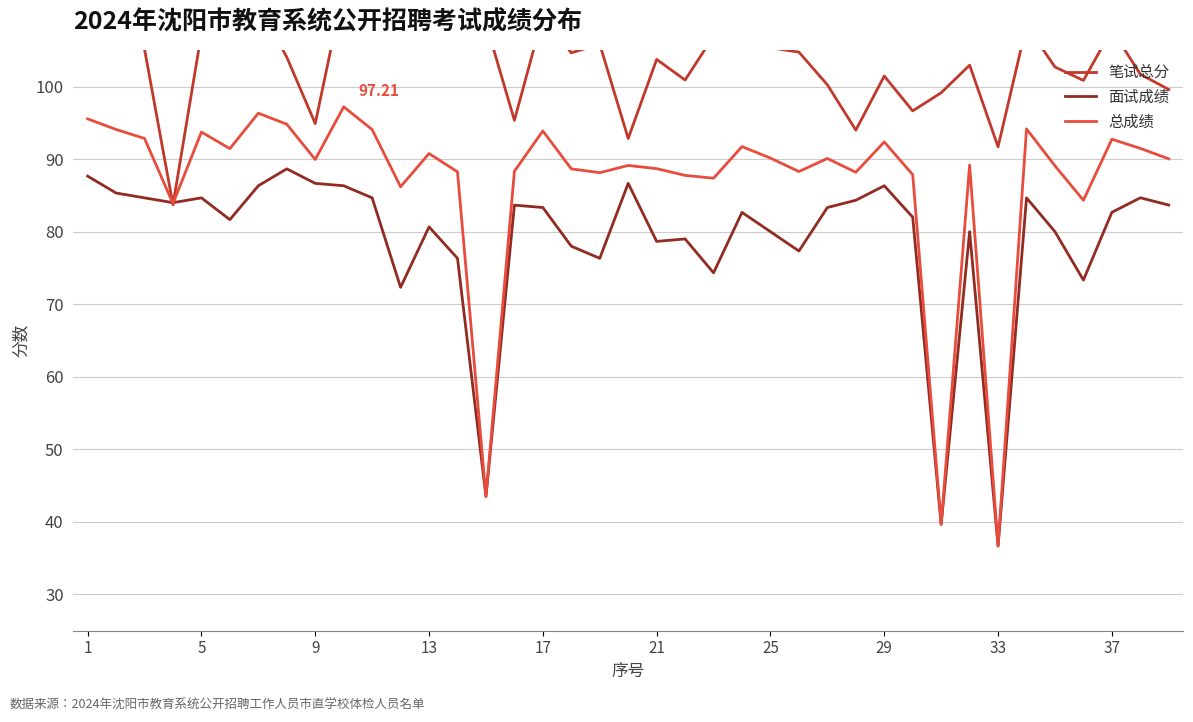

What is the lowest value of the 面试成绩 series?

36.7